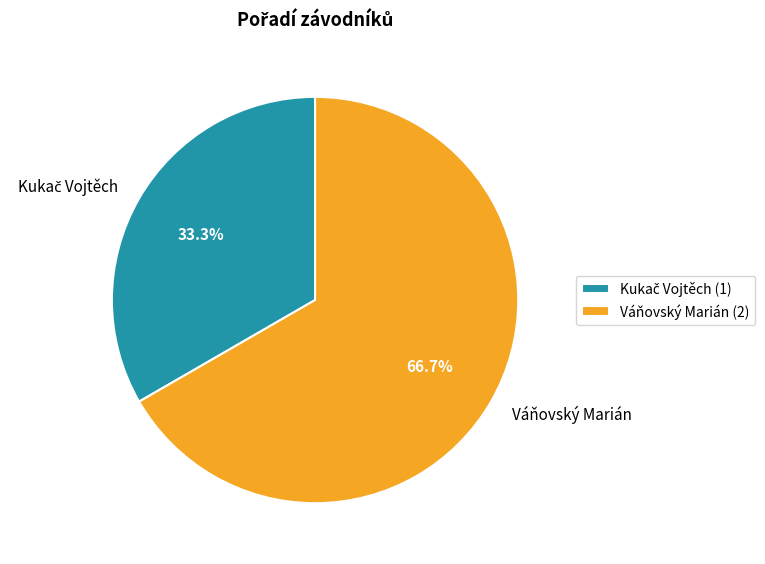

Does any single category account for the majority?

Yes